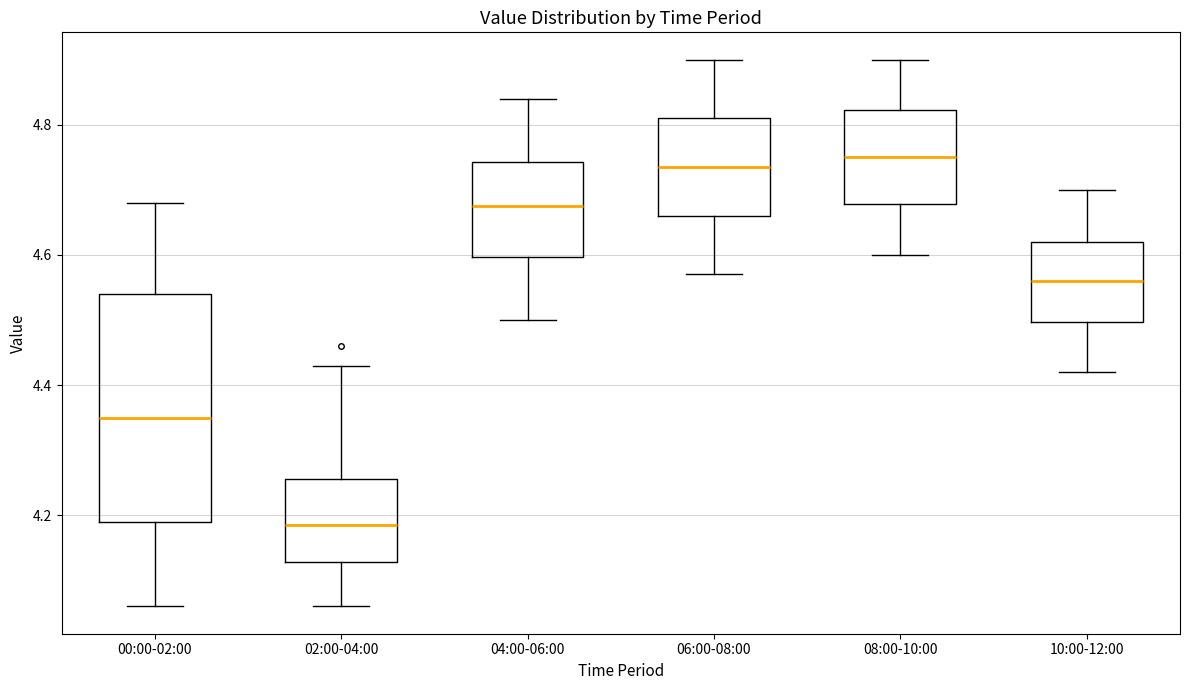

Comparing the boxes themselves (not the whiskers), which one is the tallest?

00:00-02:00